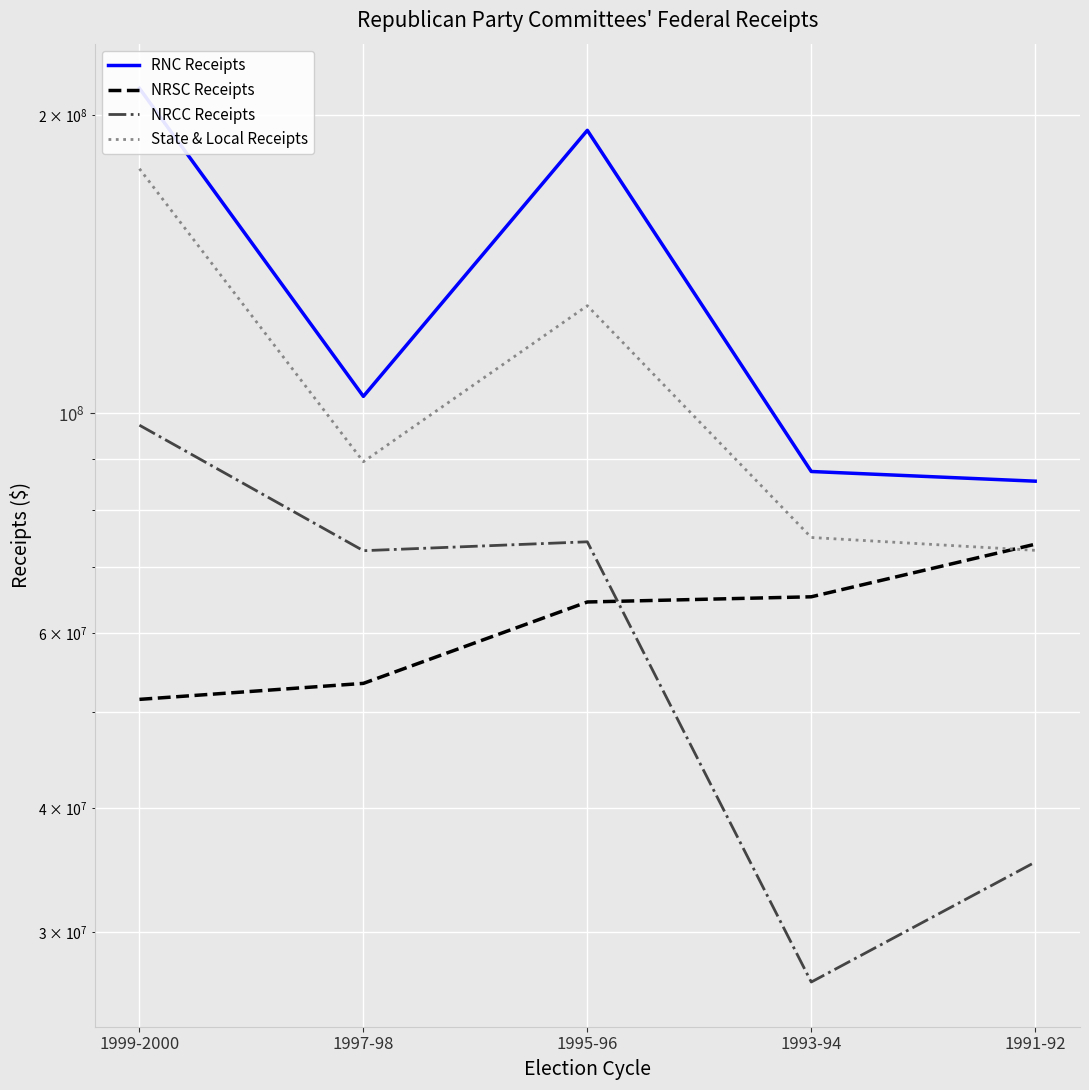

In RNC Receipts, how many points are lower than both neighbors (excluding endpoints)?

1